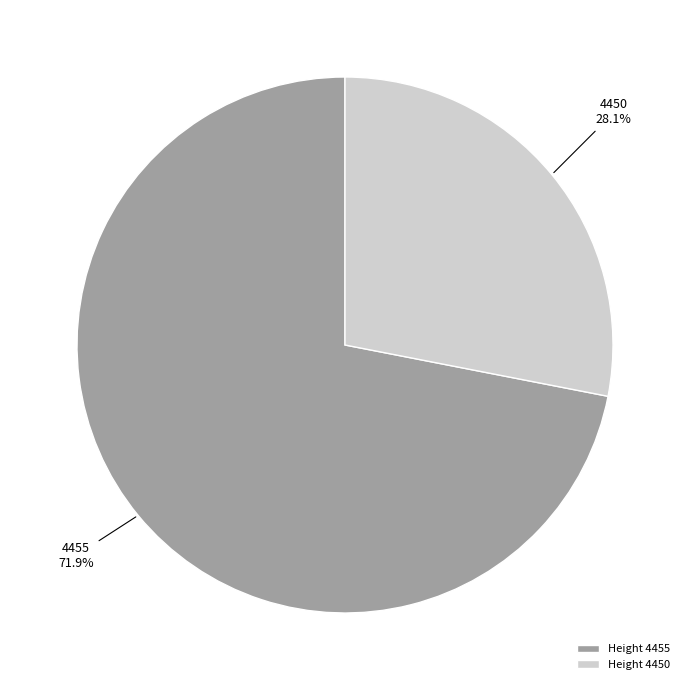

What percentage is the 4450 slice, to the nearest percent?

28%